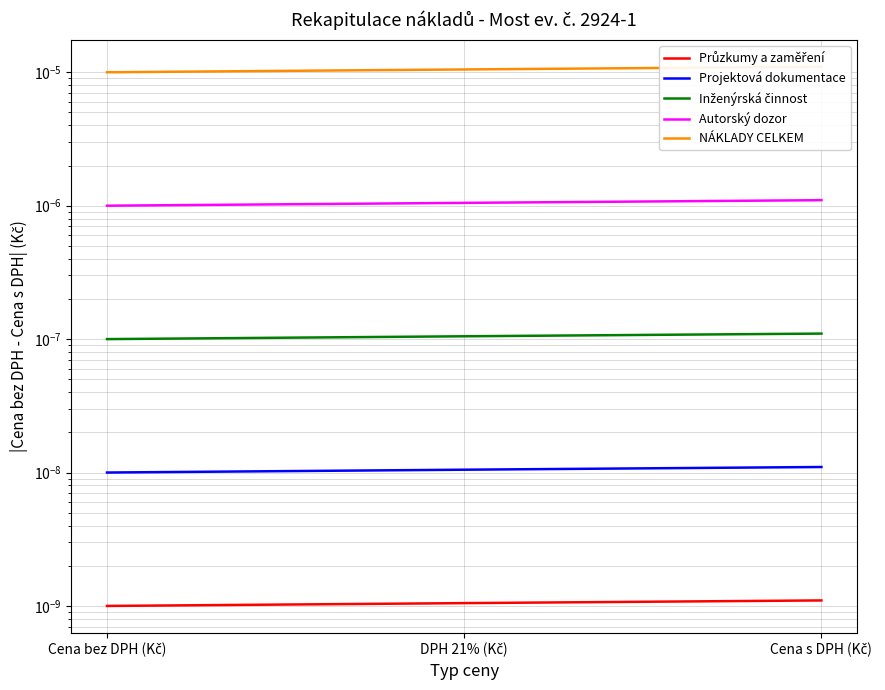

What are all the series names shown in the legend?

Průzkumy a zaměření, Projektová dokumentace, Inženýrská činnost, Autorský dozor, NÁKLADY CELKEM